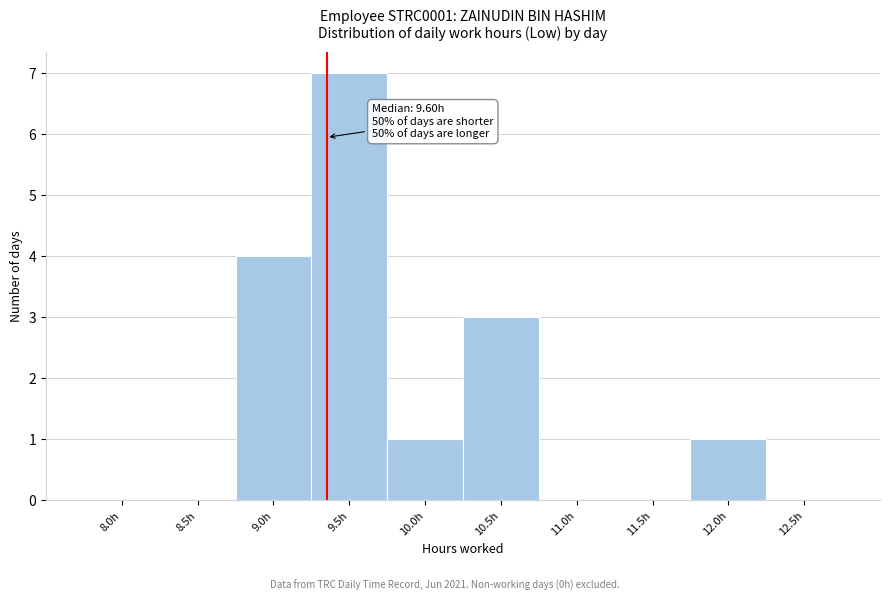

Reading right to left, extract all data points from this chart.

12.5h=0	12.0h=1	11.5h=0	11.0h=0	10.5h=3	10.0h=1	9.5h=7	9.0h=4	8.5h=0	8.0h=0